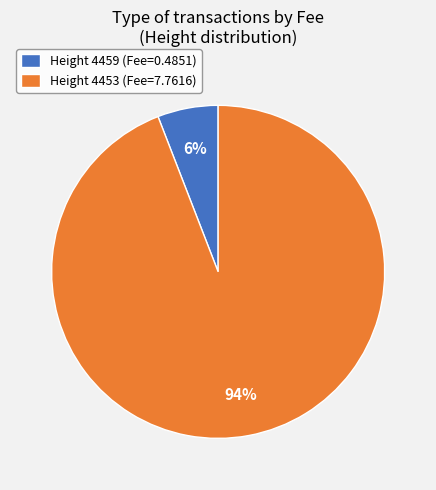

Between Height 4459 (Fee=0.4851) and Height 4453 (Fee=7.7616), which is larger?

Height 4453 (Fee=7.7616)